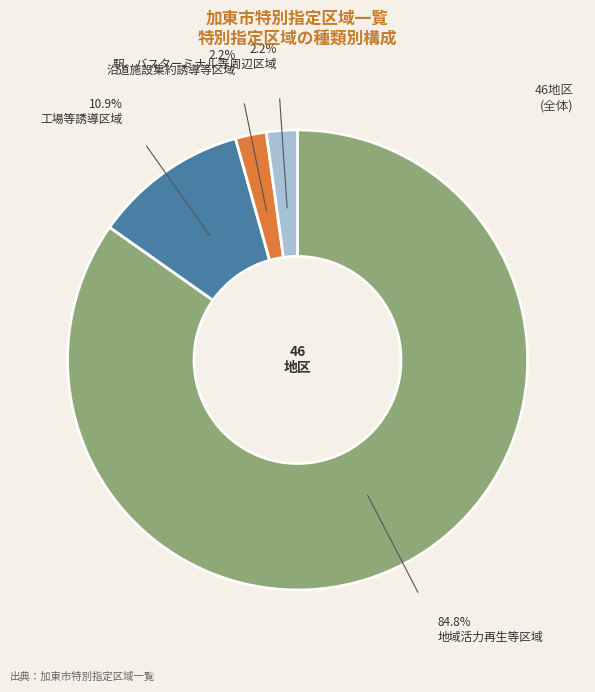

Is it true that 沿道施設集約誘導等区域 is 2% of the pie?

True